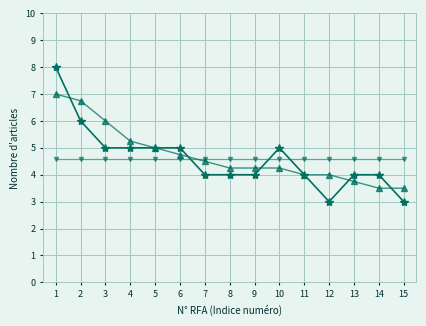

What is the difference between the highest and lowest values at 3?

1.4